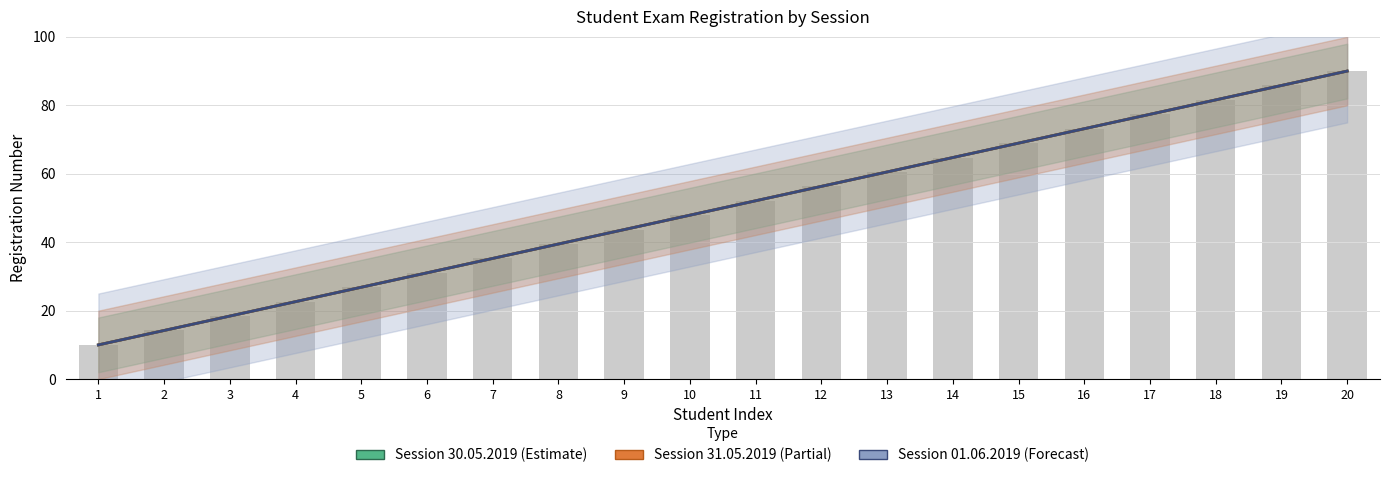

How many data points in Session 30.05.2019 are less than 52?

10